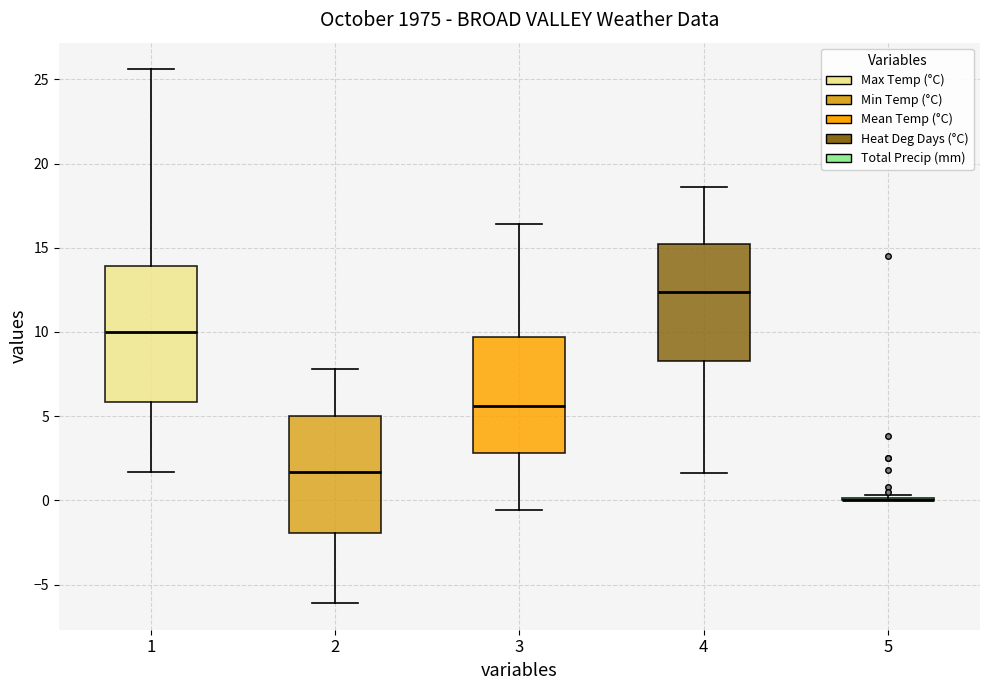

Which box is the tallest, from its lower edge to its upper edge?

1